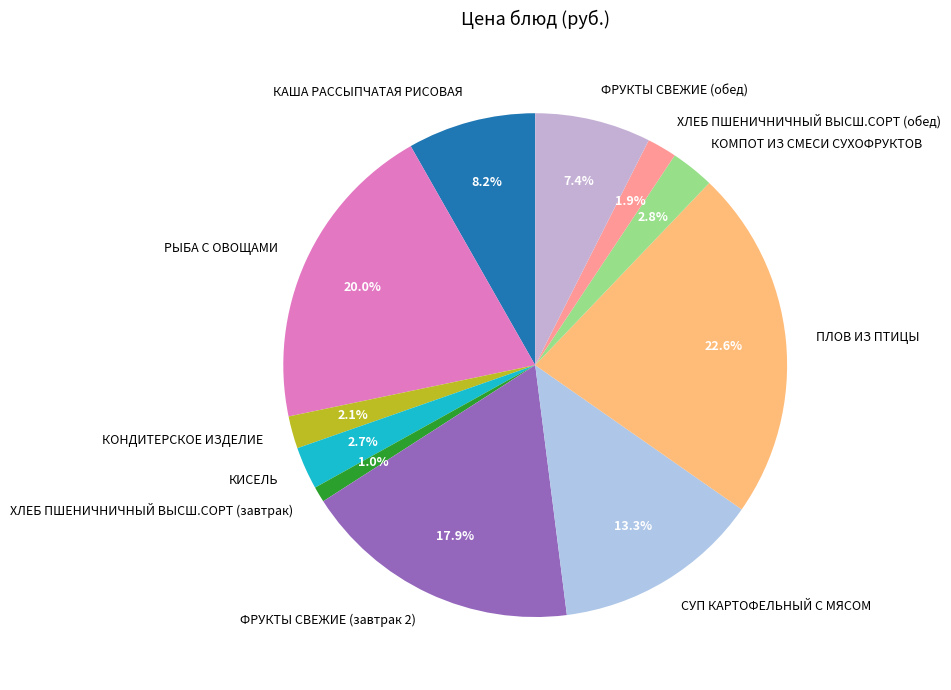

What percentage is the КАША РАССЫПЧАТАЯ РИСОВАЯ slice, to the nearest percent?

8%